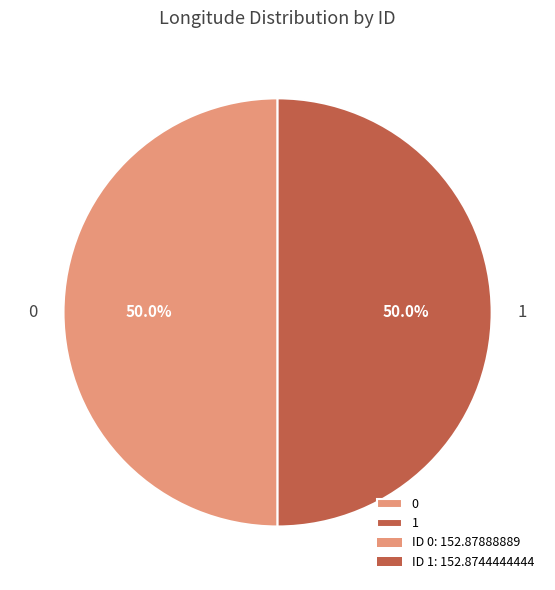

Approximately how many times larger is the value at 1 compared to 0?

1.0